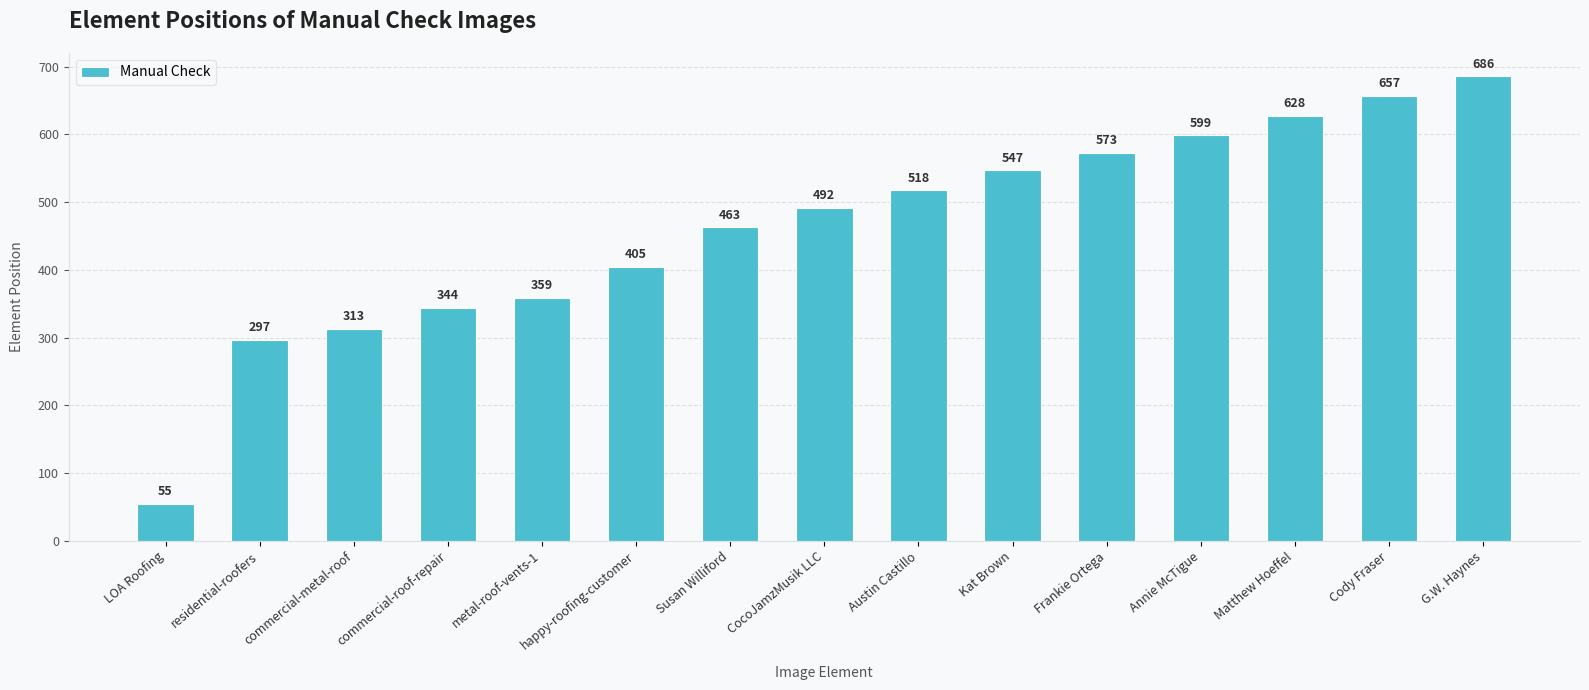

What is the smallest value displayed?

55